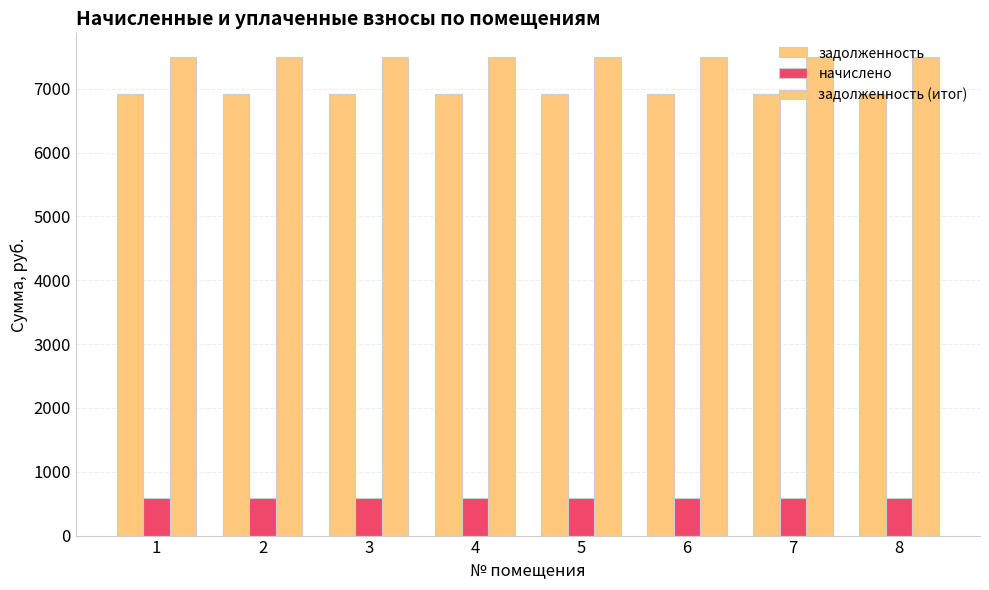

Reading right to left, list all the values displayed in this chart.

задолженность: 6912.0	6912.0	6912.0	6912.0	6912.0	6912.0	6912.0	6912.0
начислено: 583.2	583.2	583.2	583.2	583.2	583.2	583.2	583.2
задолженность (итог): 7495.2	7495.2	7495.2	7495.2	7495.2	7495.2	7495.2	7495.2